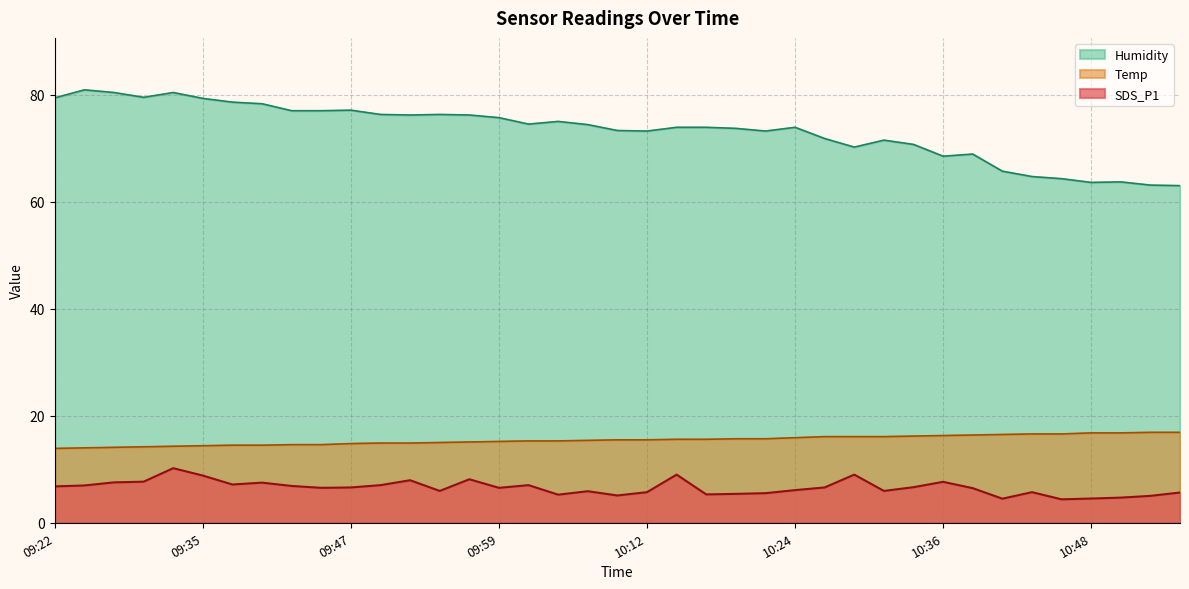

Which series has the largest total across all categories?

Humidity